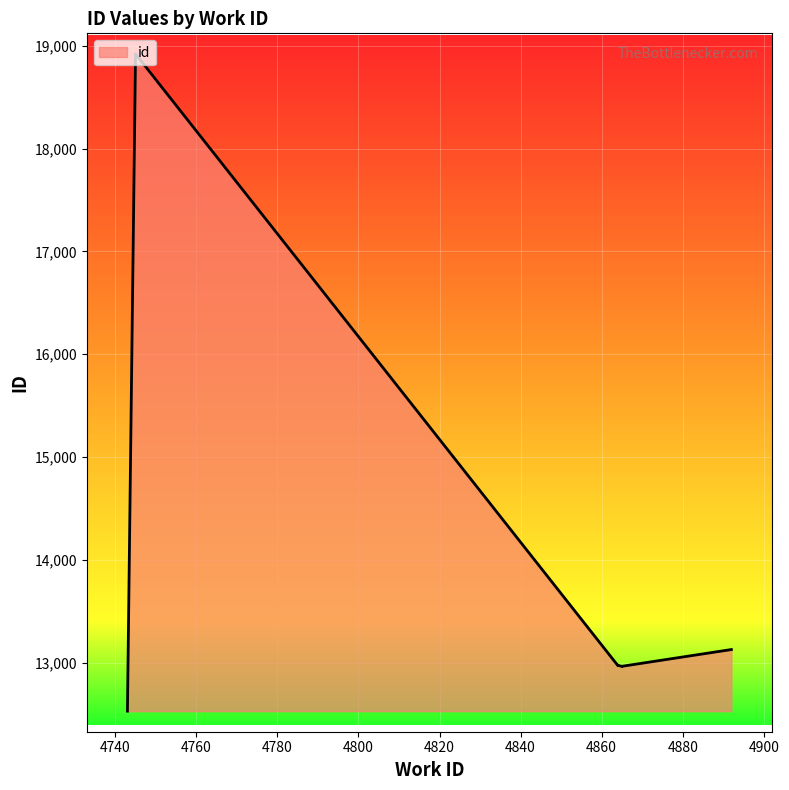

What is the label of the 6th point from the right?

4864